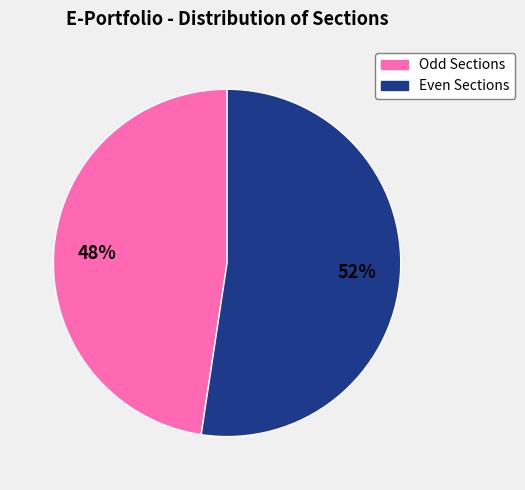

To the nearest percent, what is the average slice percentage?

50%